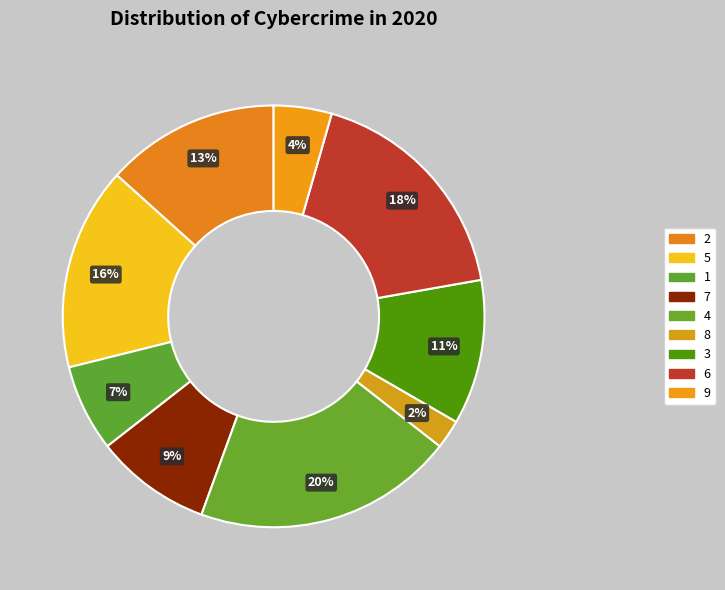

Is it true that 8 is 2% of the pie?

True